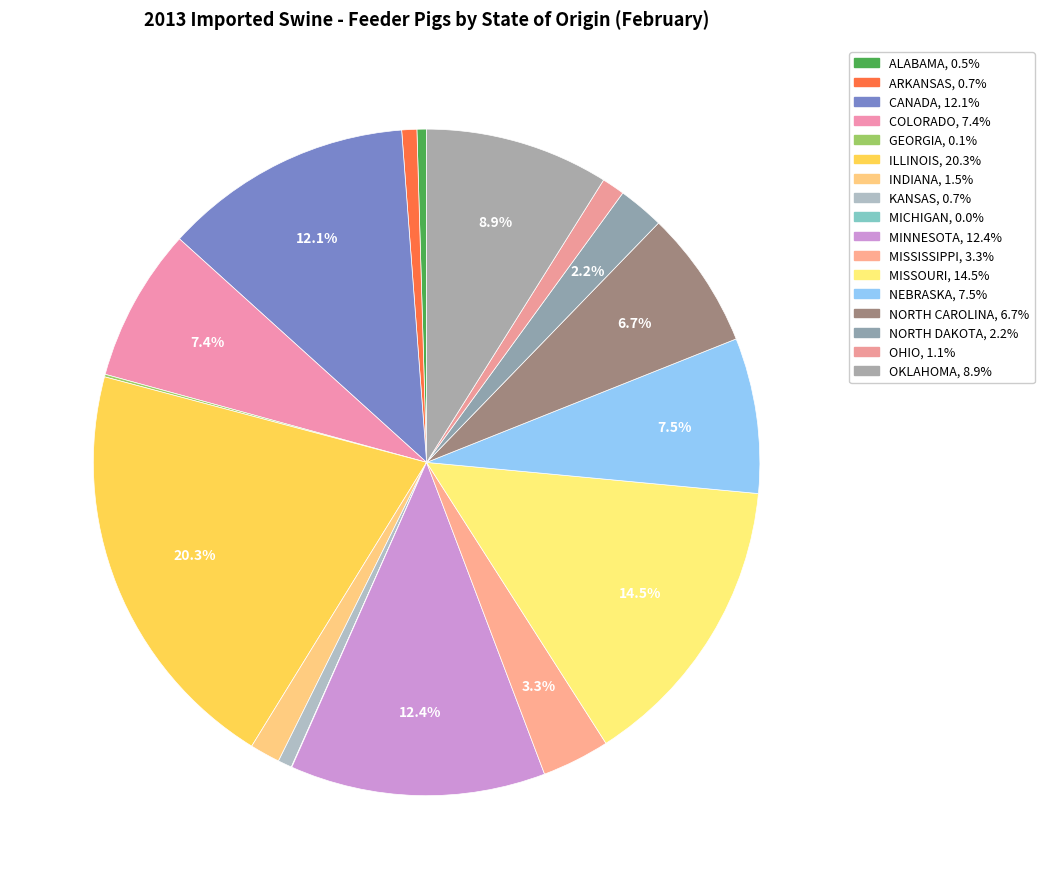

Is there a majority slice in this chart?

No